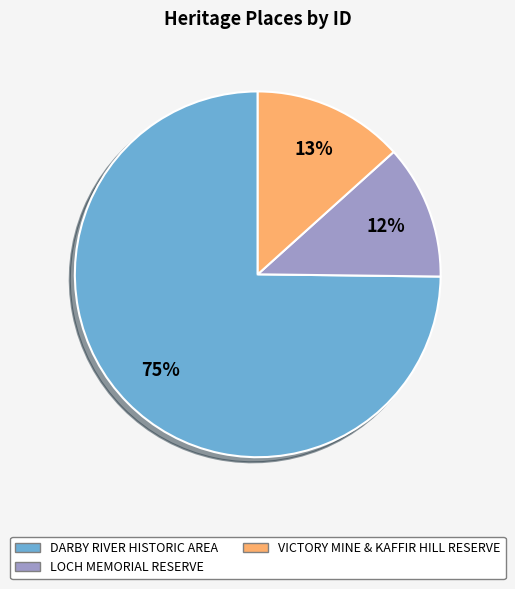

Approximately how many times larger is the value at VICTORY MINE & KAFFIR HILL RESERVE compared to LOCH MEMORIAL RESERVE?

1.1